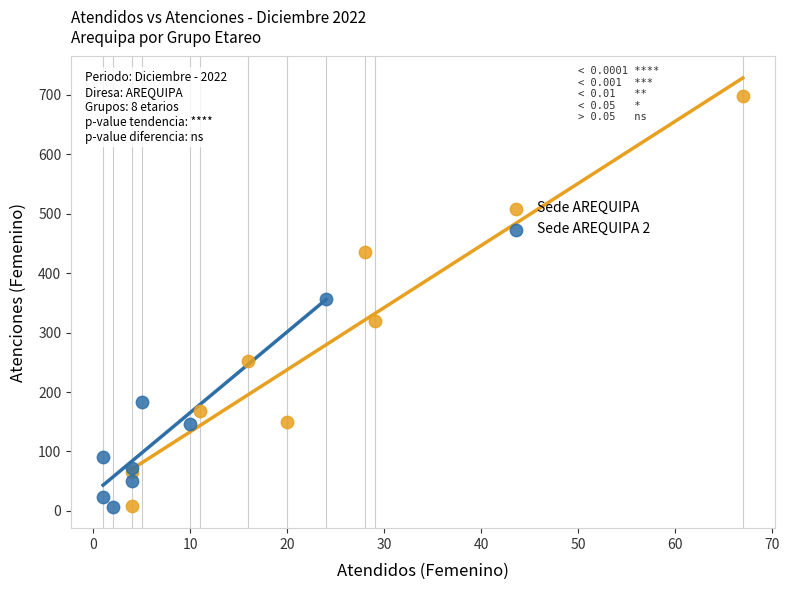

What are all the series names shown in the legend?

Sede AREQUIPA, Sede AREQUIPA 2